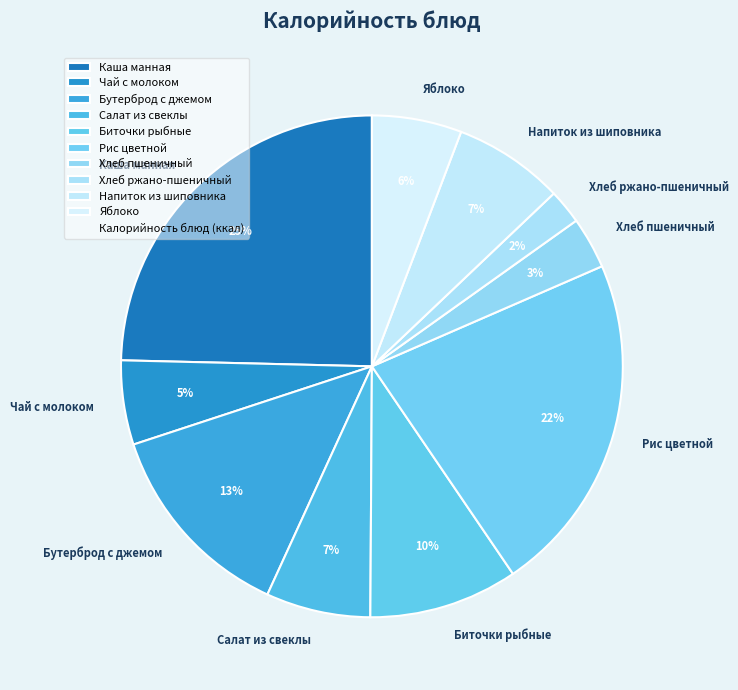

Which has a higher value, Каша манная or Биточки рыбные?

Каша манная